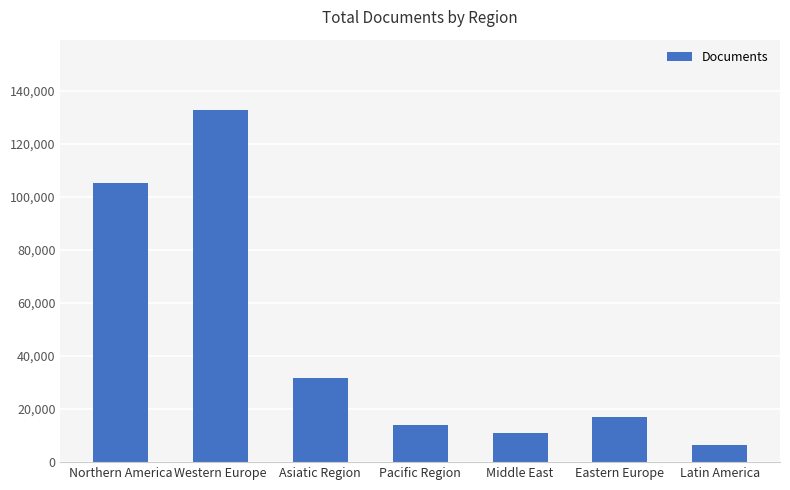

At which category does the chart reach its peak across all series?

Western Europe